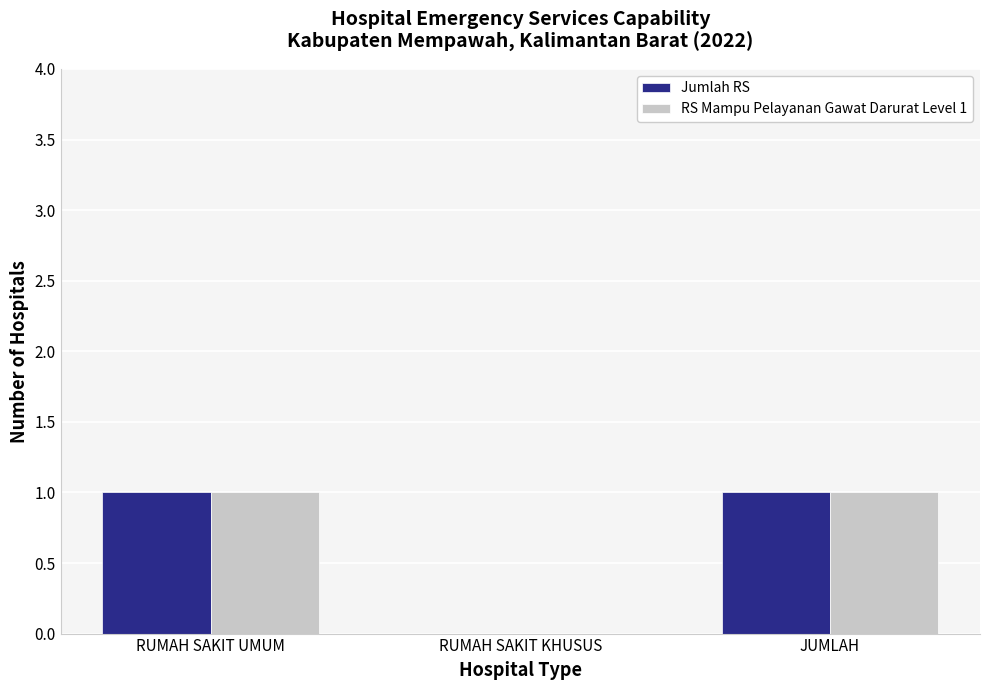

What value does the Jumlah RS series have at RUMAH SAKIT UMUM?

1